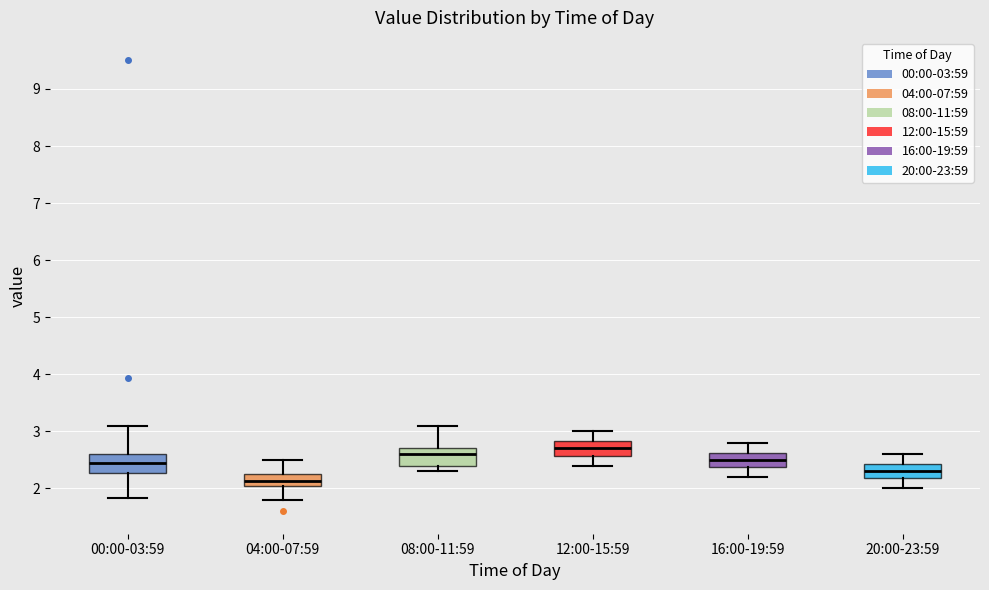

Which box's median line is the lowest?

04:00-07:59